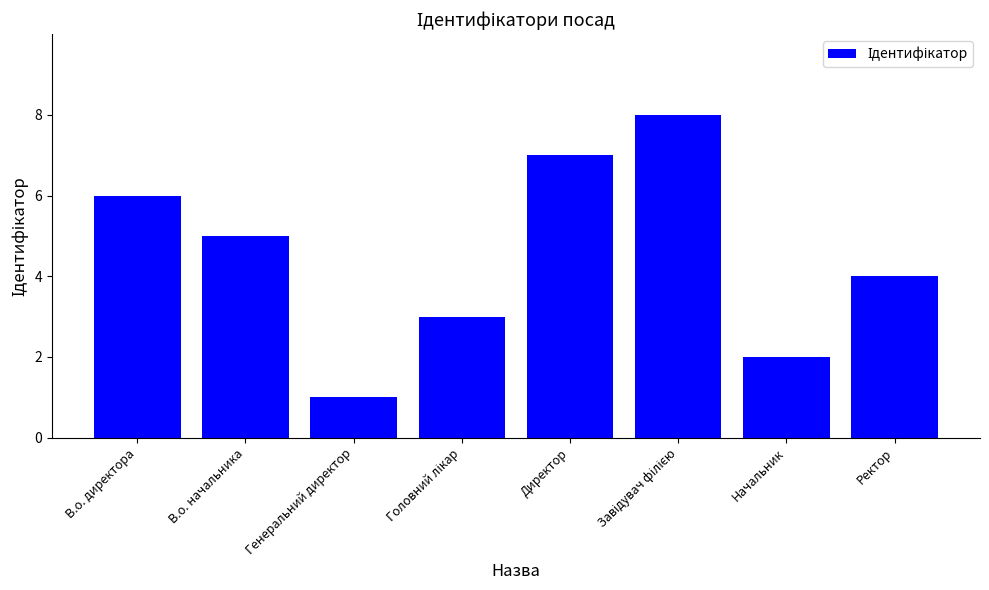

What is the difference between the values at В.о. начальника and Начальник?

3